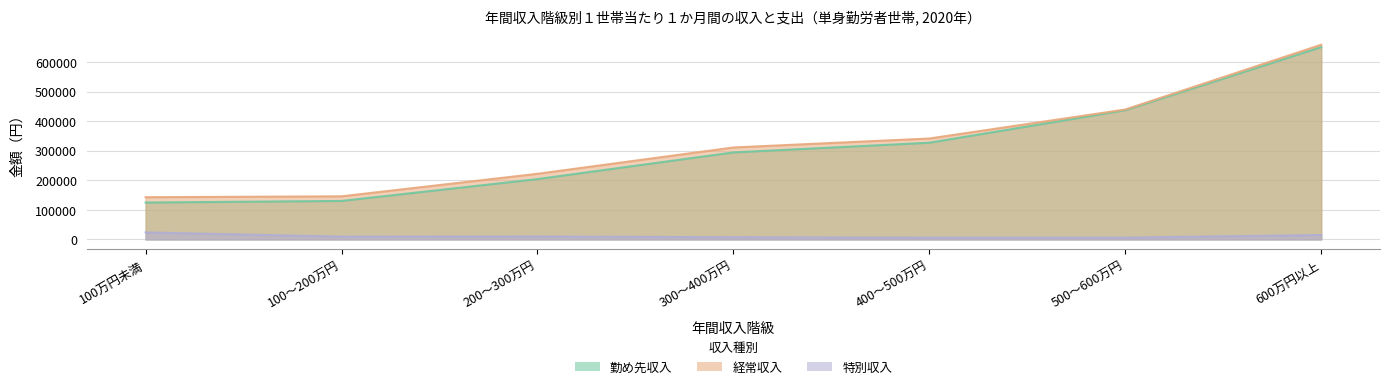

What is the sum of the 勤め先収入 values at 200～300万円 and 400～500万円?

531480